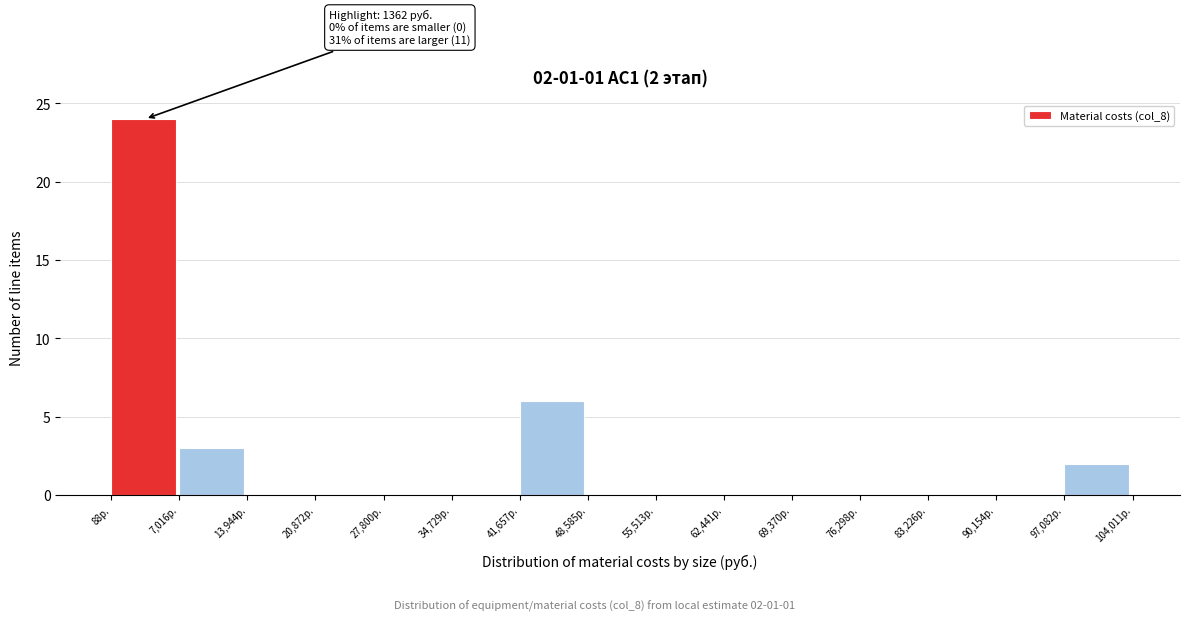

Which range on the x-axis has the tallest bar?

0 to 7000